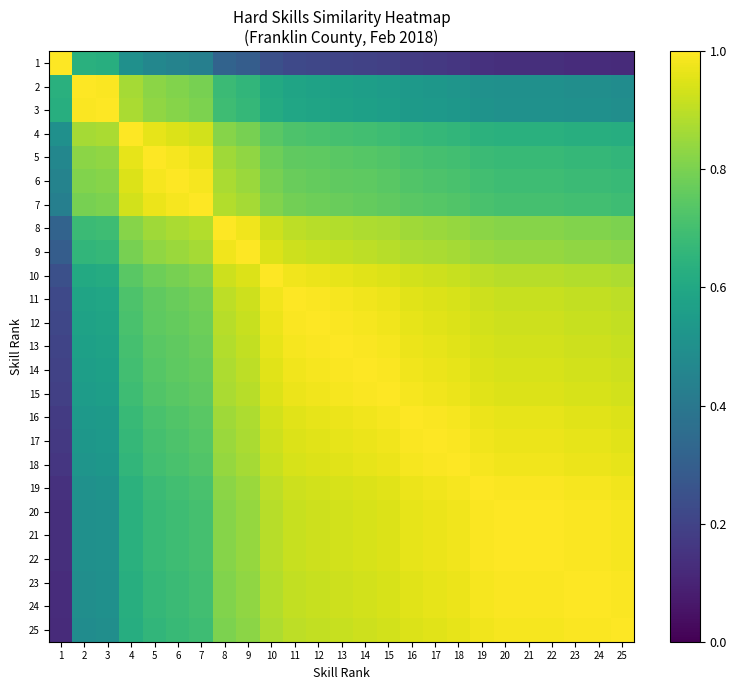

List the series in order of their peak value, highest first.

1, 2, 3, 4, 5, 6, 7, 8, 9, 10, 11, 12, 13, 14, 15, 16, 17, 18, 19, 20, 21, 22, 23, 24, 25